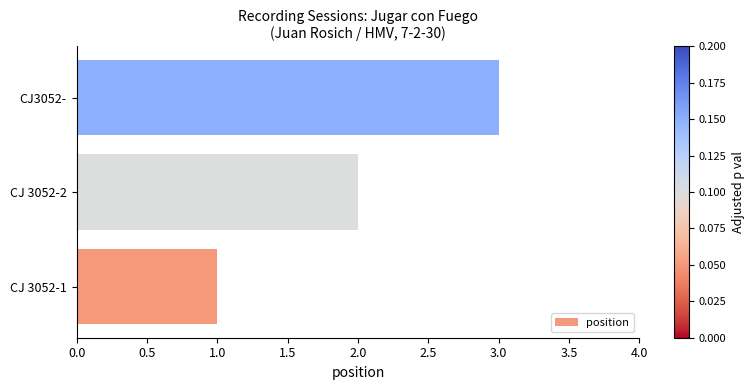

Between CJ3052- and CJ 3052-2, which is larger?

CJ3052-